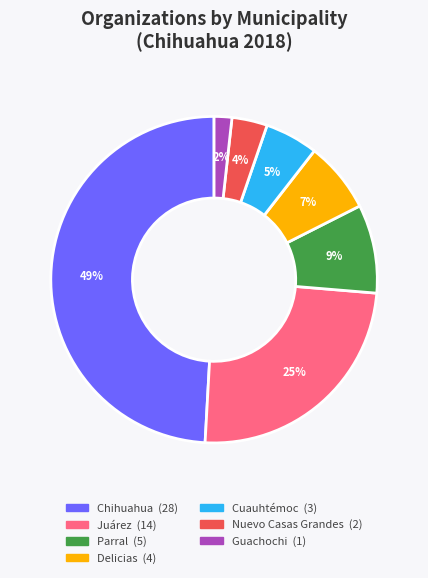

Is there any slice that represents more than half of the pie?

No